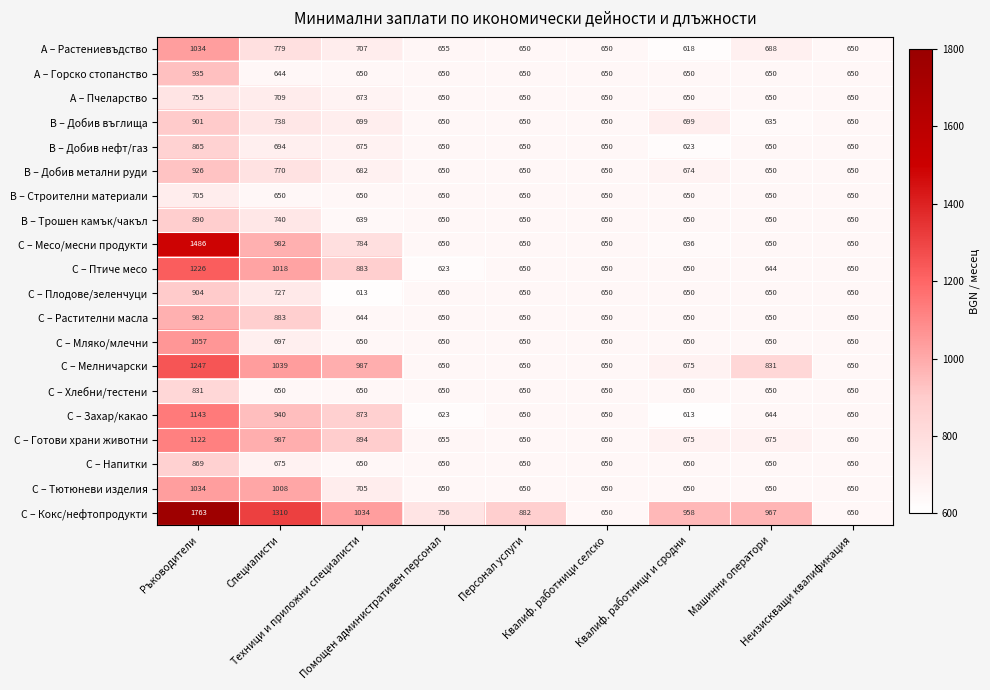

How many distinct data groups are displayed?

20